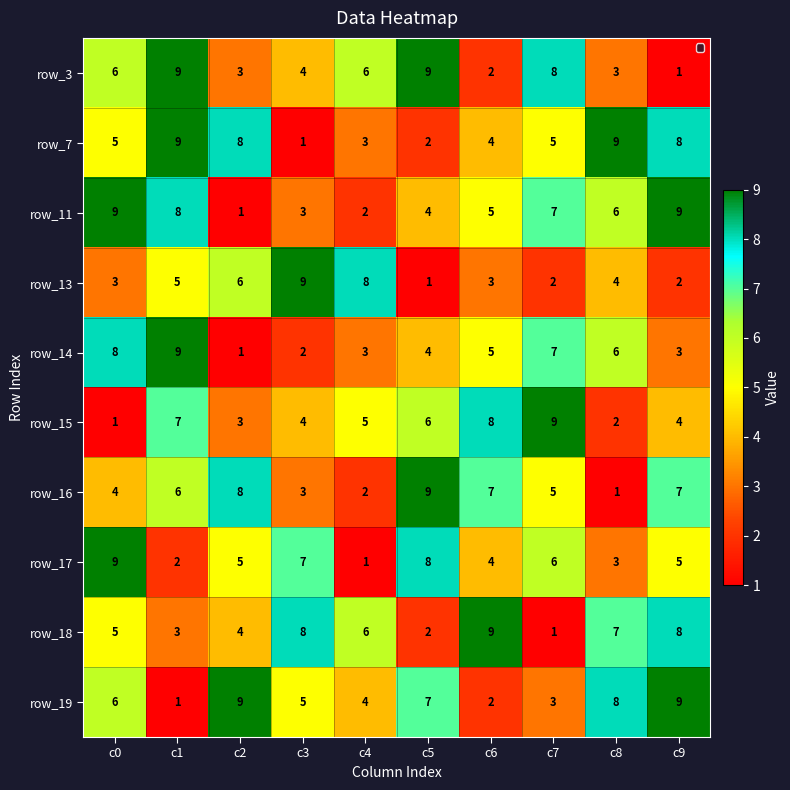

Count the row_14 values in the range 3 to 7.

6